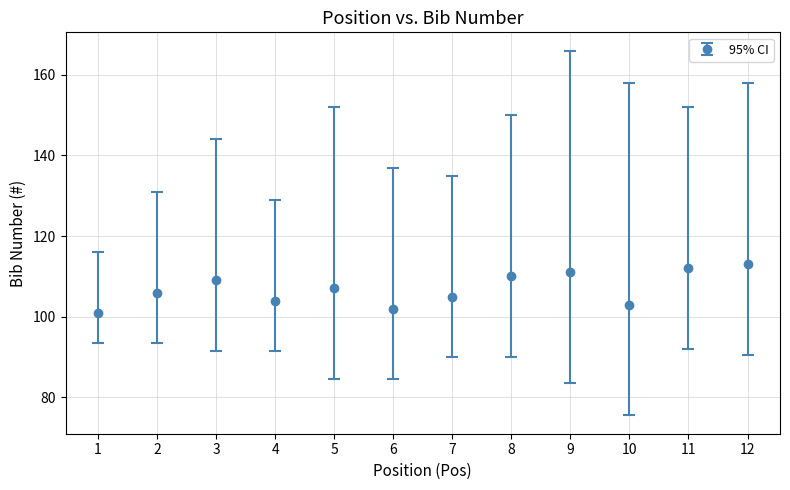

What is the ratio of the value at 6 to the value at 7?

1.0